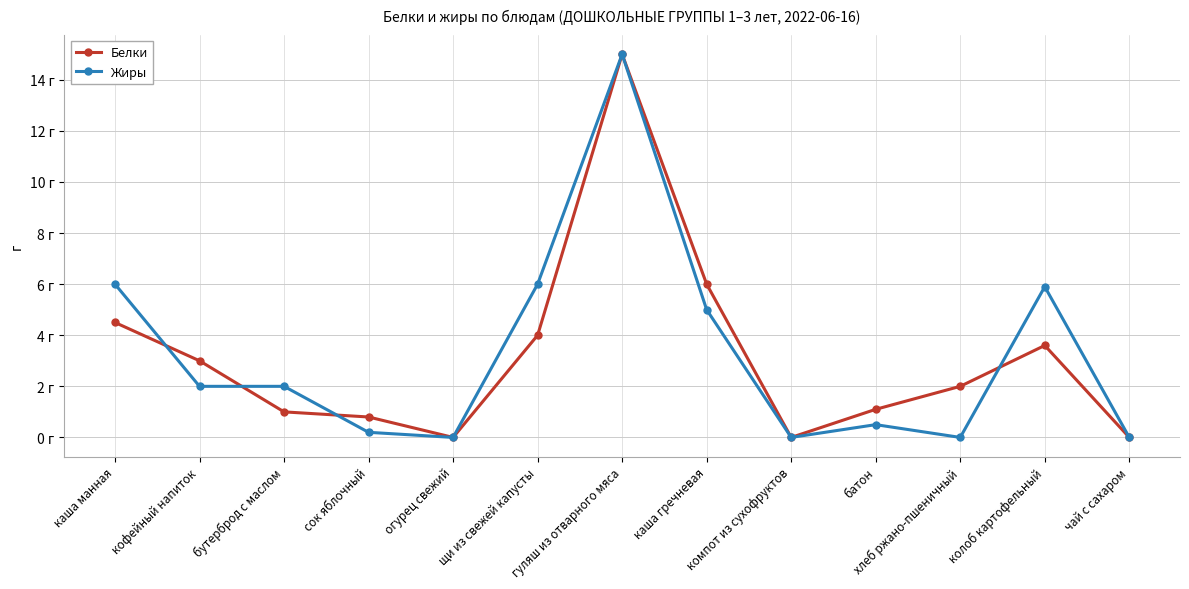

What is the label of the 2nd point from the right?

колоб картофельный